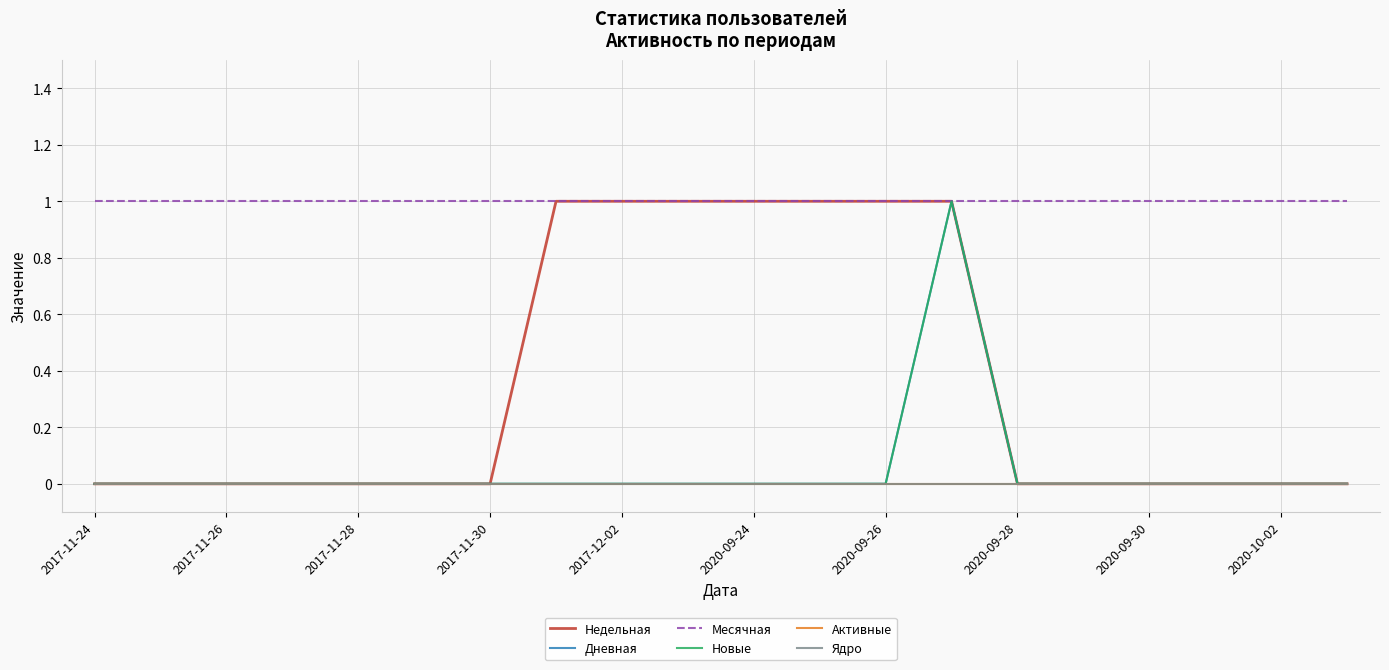

What is the greatest value displayed?

1